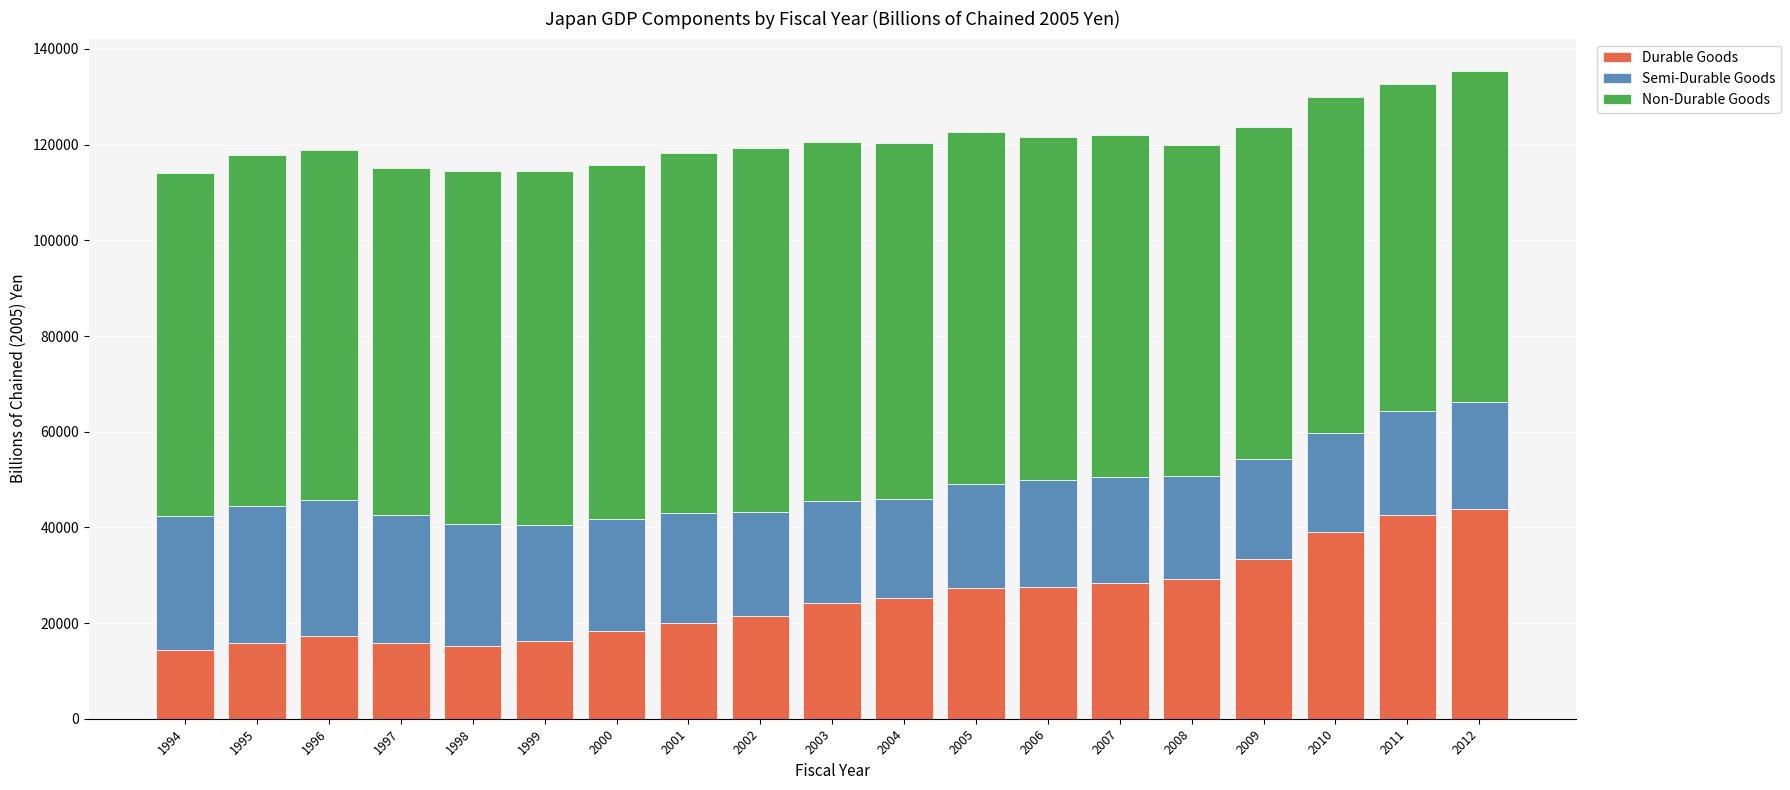

How many categories are shown in the chart?

19